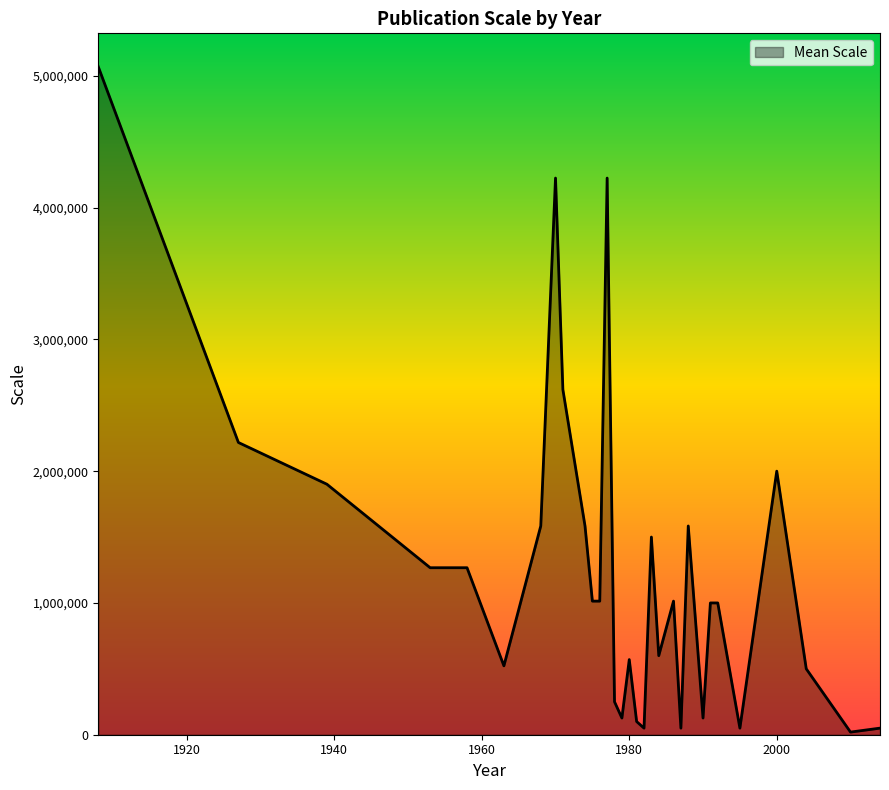

What is the smallest value displayed?

20000